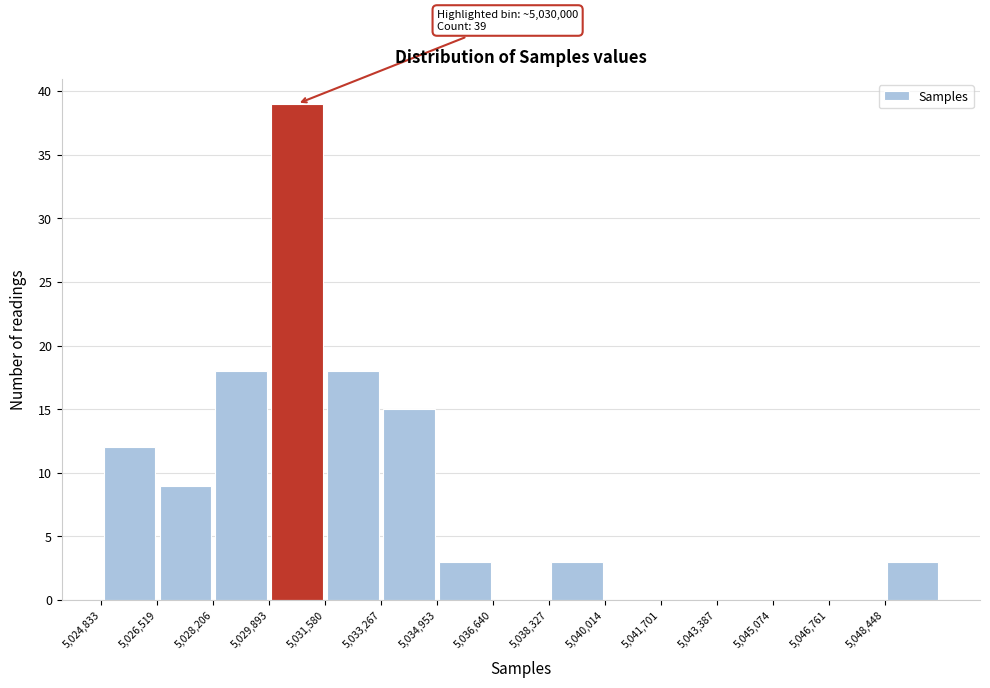

Which range on the x-axis has the tallest bar?

5029800 to 5031600